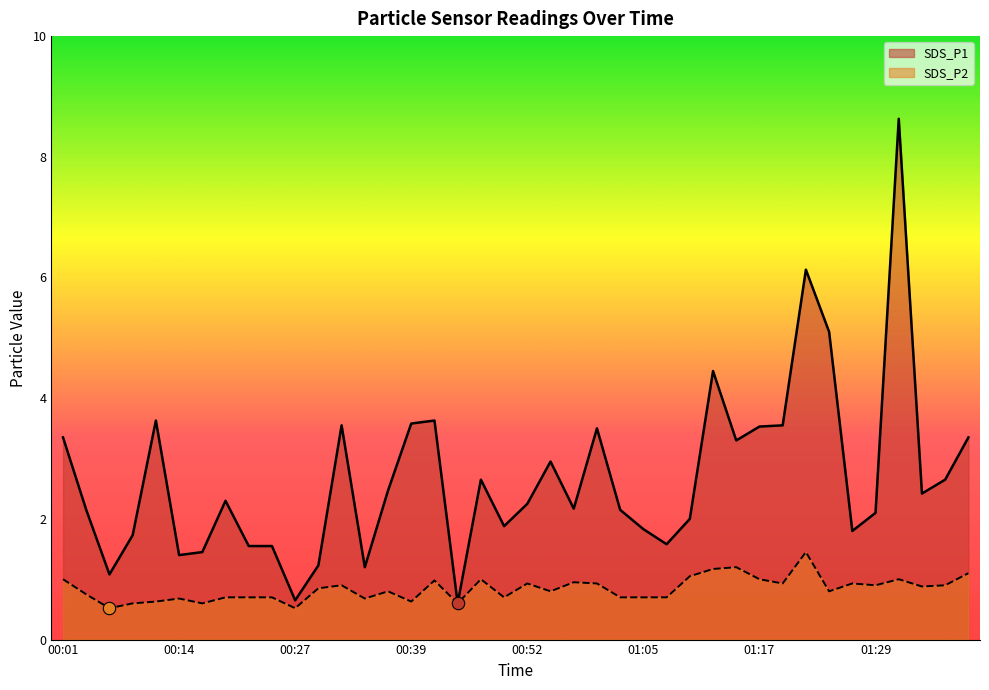

What are all the series names shown in the legend?

SDS_P1, SDS_P2